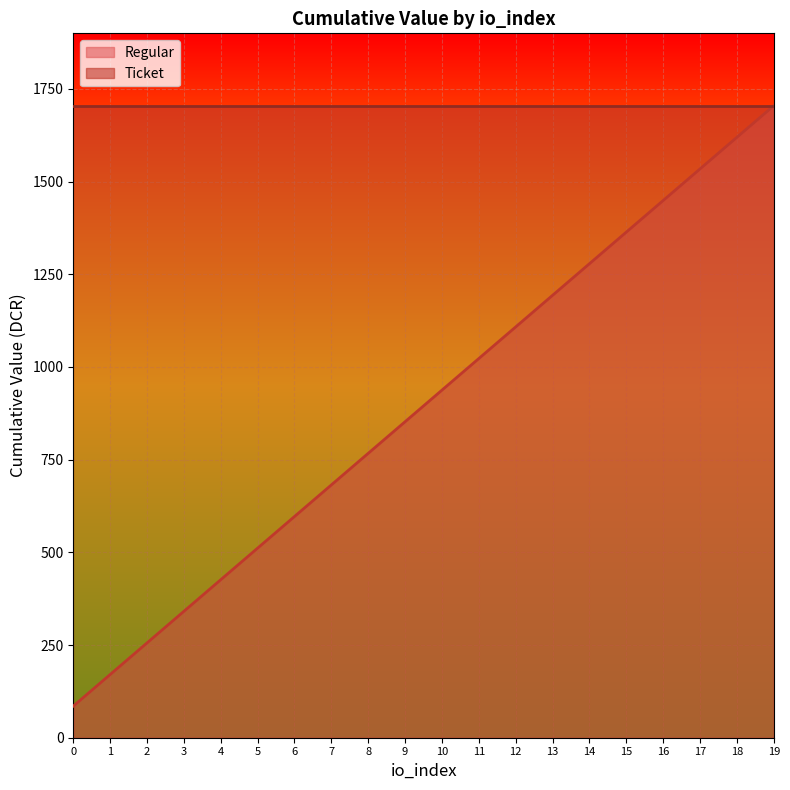

What is the maximum value shown in the chart?

1704.9